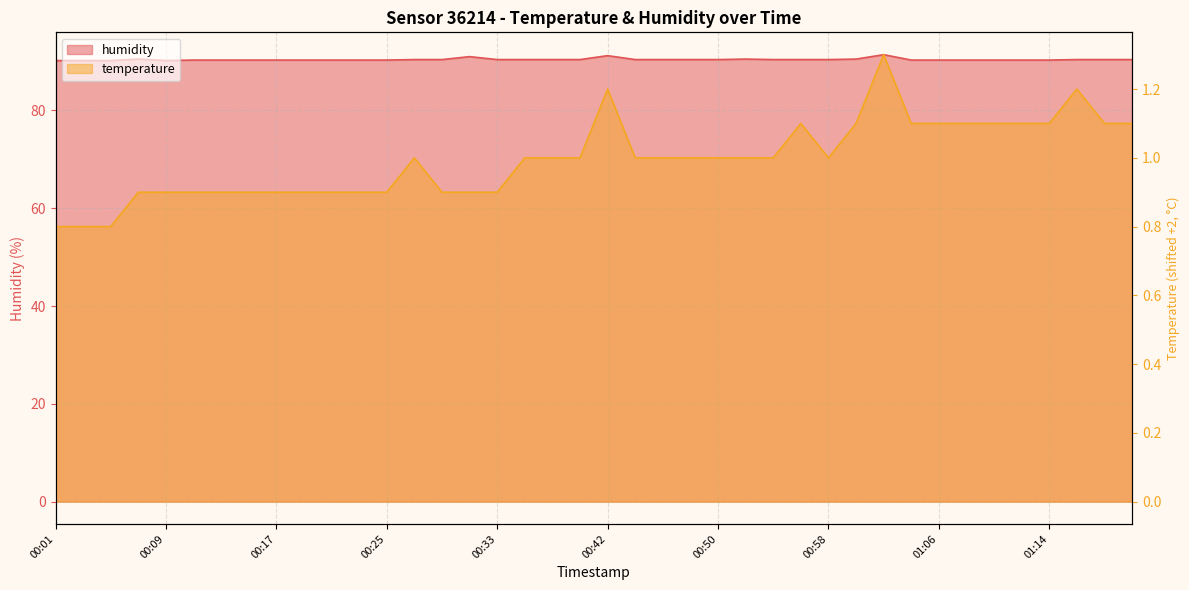

True or false: temperature and humidity intersect in this chart.

False